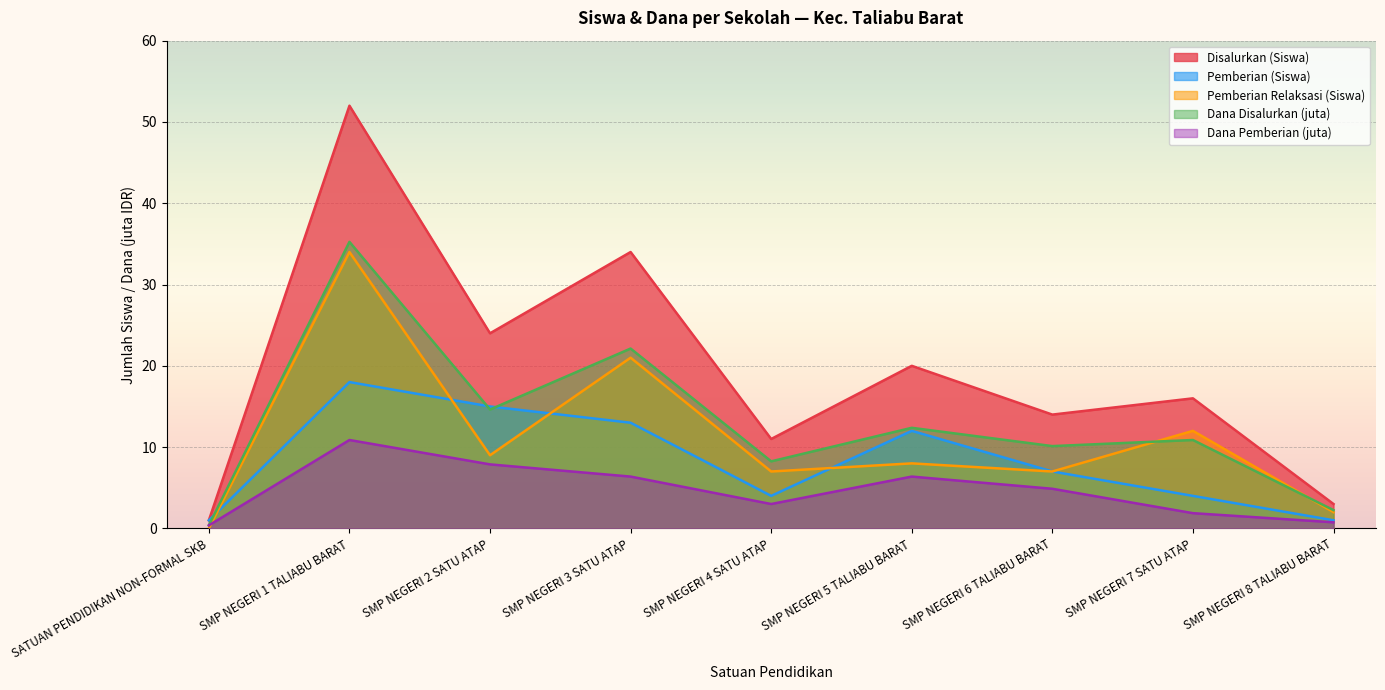

Does the chart display data point markers on the line(s)?

No